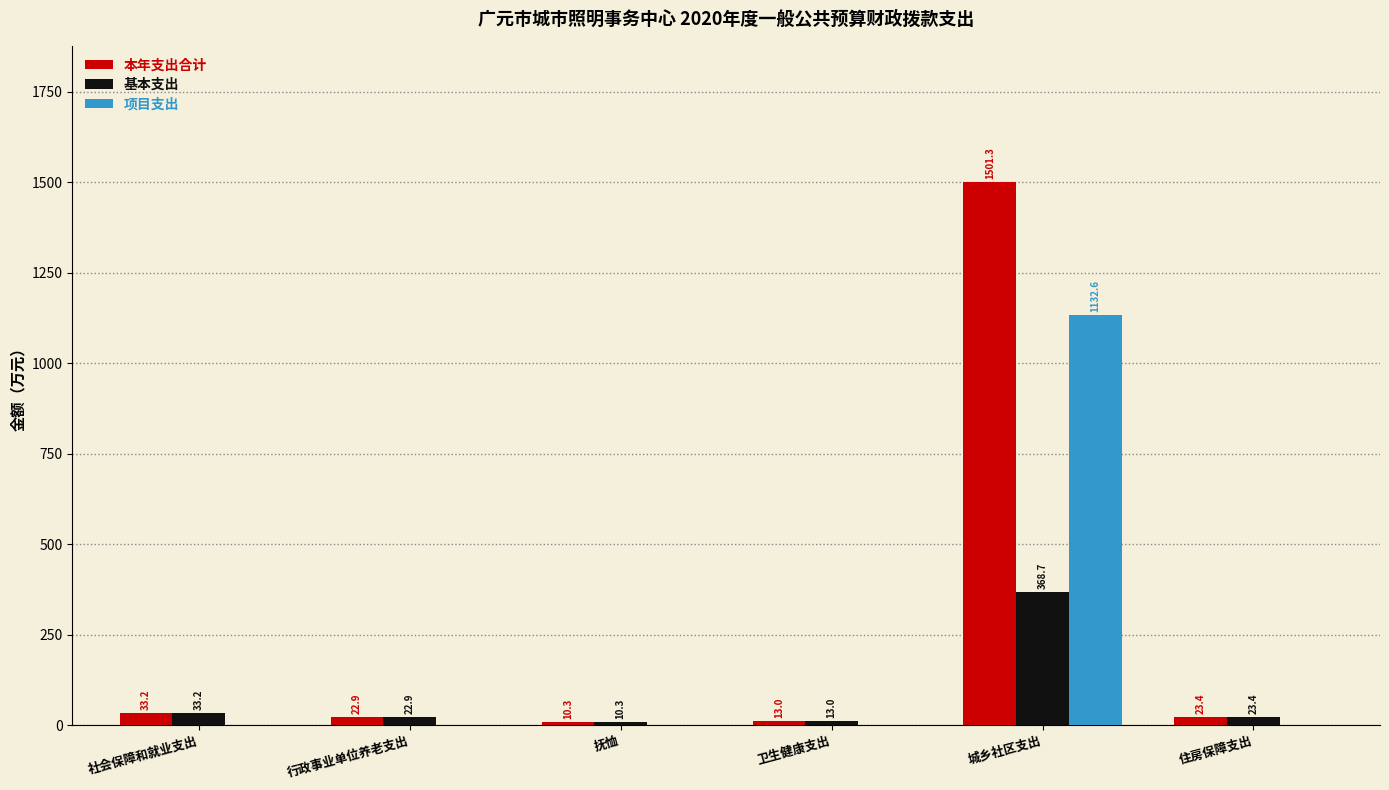

What is the maximum value shown in the chart?

1501.3